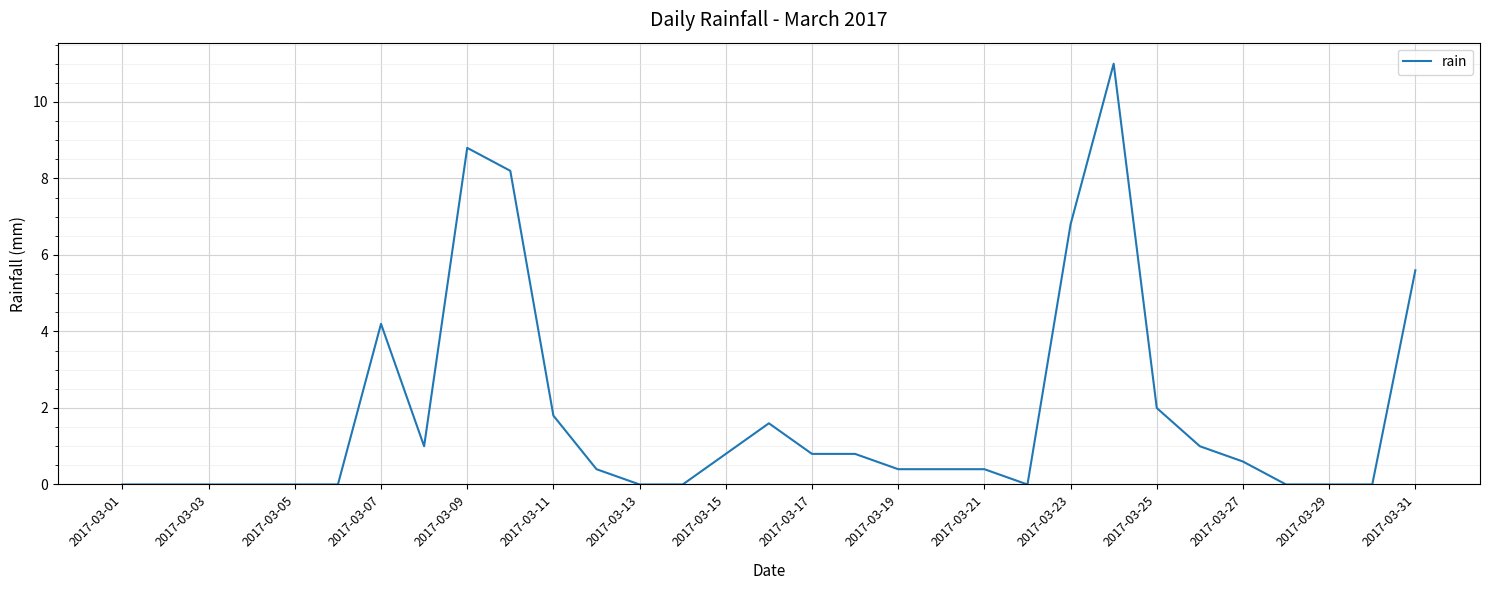

What is the difference between the maximum and minimum values?

11.0